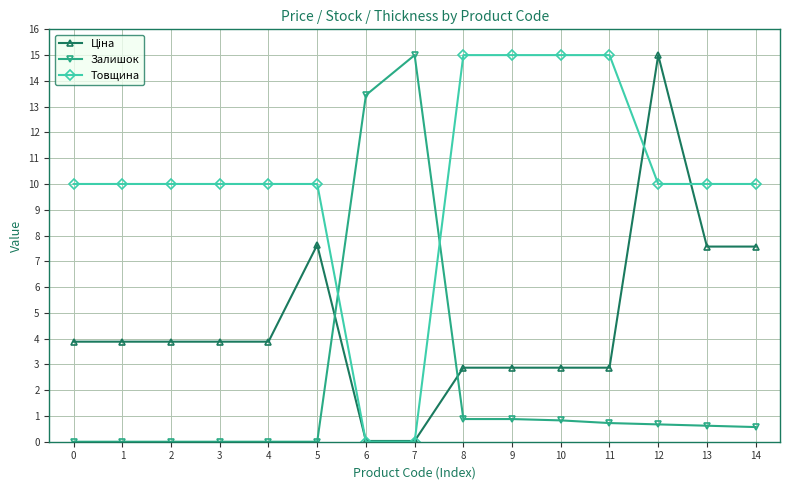

Between 3 and 11, which series saw the biggest shift?

Товщина